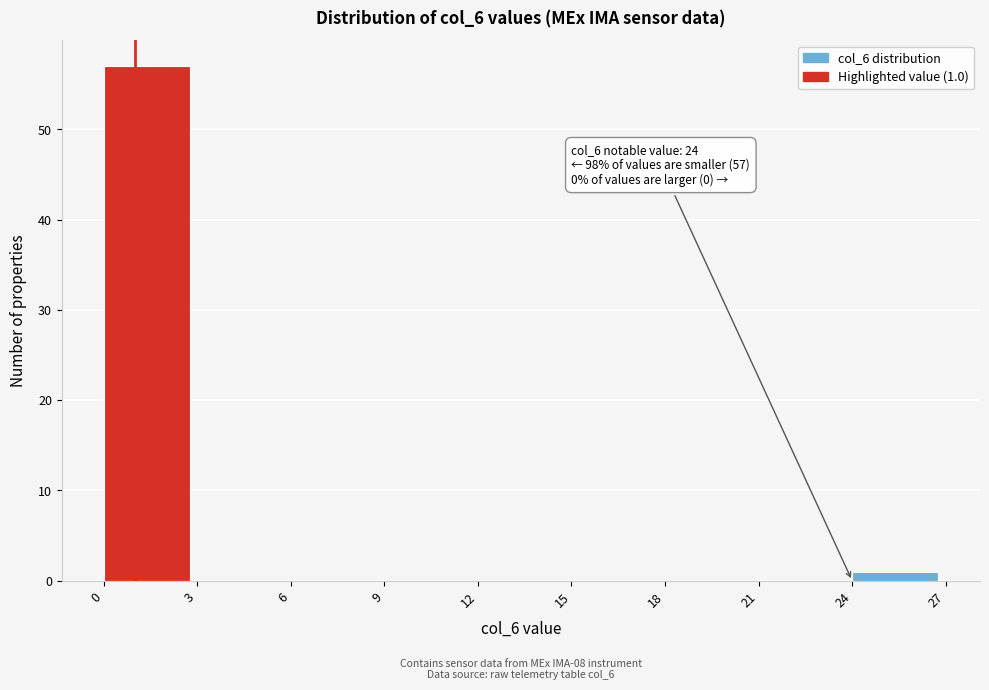

Which range on the x-axis has the tallest bar?

0 to 3